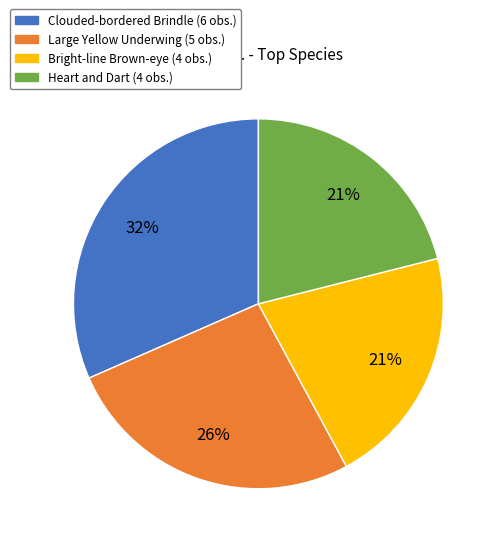

True or false: Large Yellow Underwing (5 obs.) accounts for 19% of the total.

False